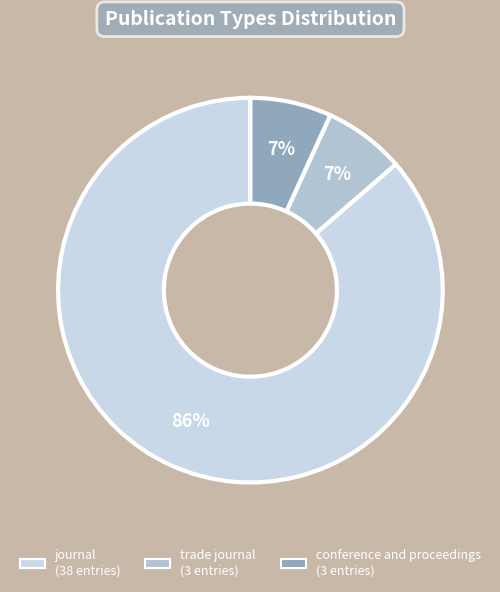

Approximately how many times larger is the value at conference and proceedings compared to trade journal?

1.0